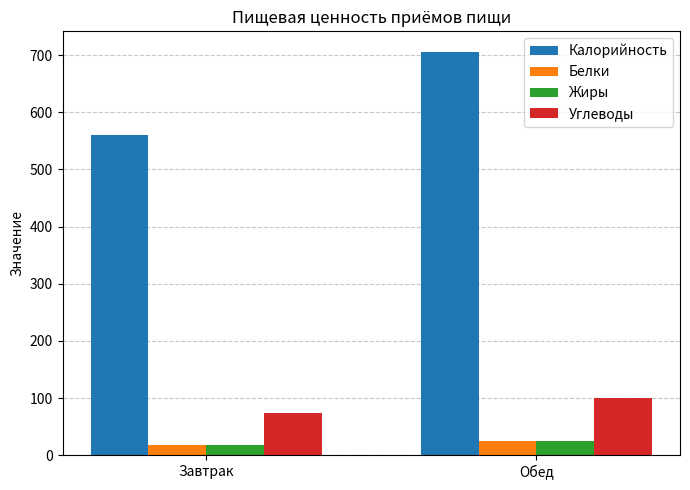

What position from the left is Завтрак?

1